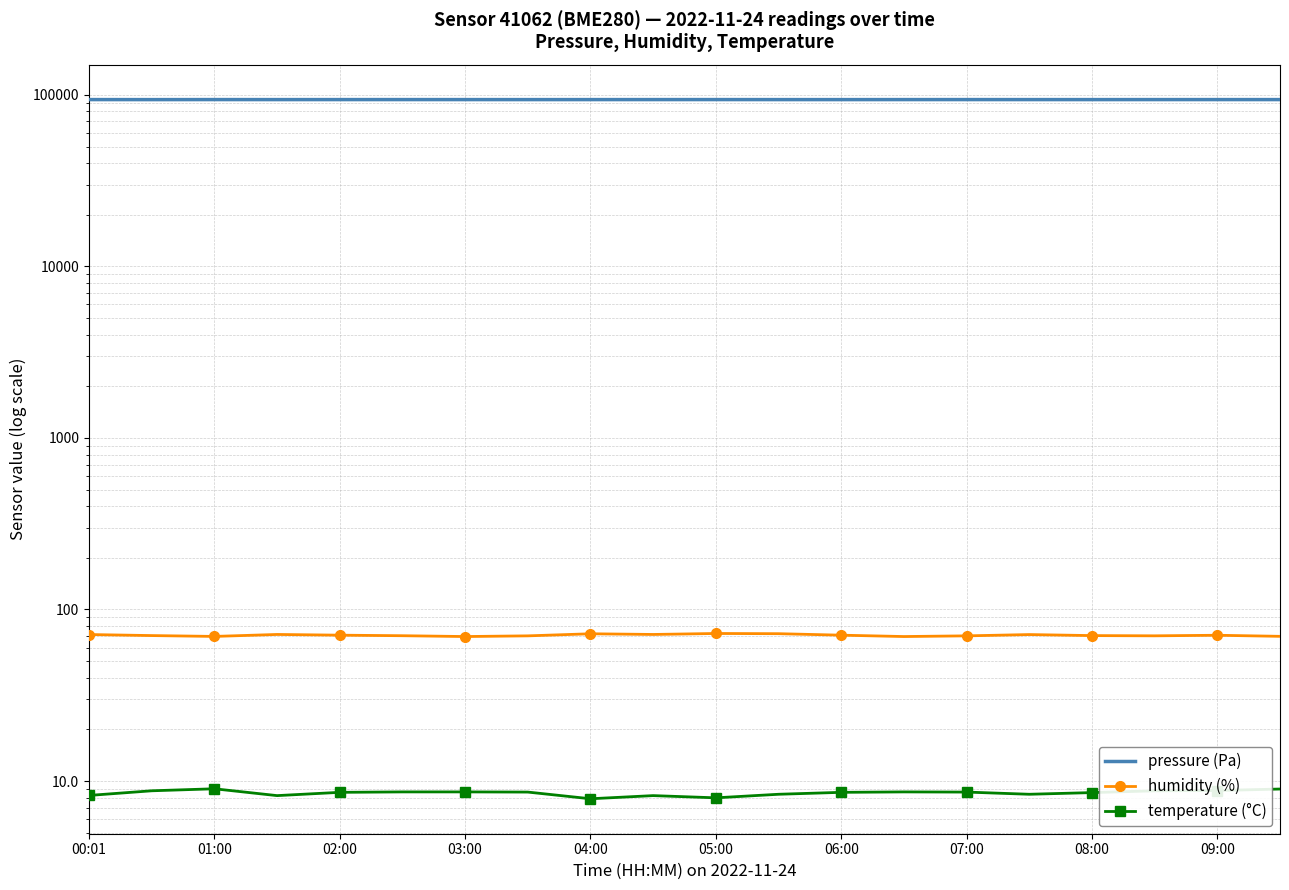

Which series has the widest spread of values?

pressure (Pa)